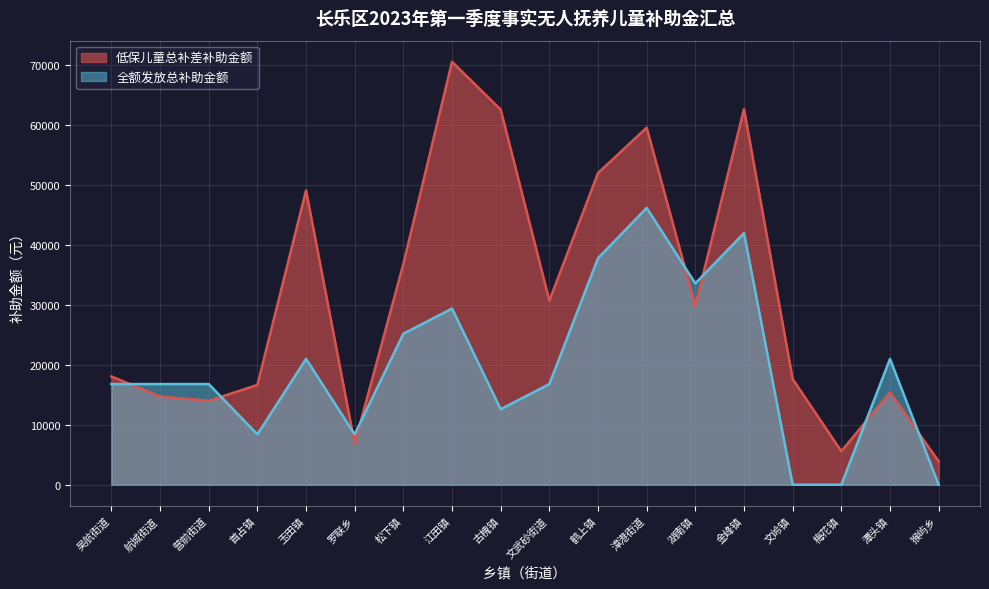

Reading left to right, transcribe all the data shown in this chart.

低保儿童总补差补助金额: 18072	14730	14010	16650	49125	6840	36852	70590	62610	30720	52020	59601	29850	62709	17640	5580	15420	3900
全额发放总补助金额: 16800	16800	16800	8400	21000	8400	25200	29400	12600	16800	37800	46200	33600	42000	0	0	21000	0